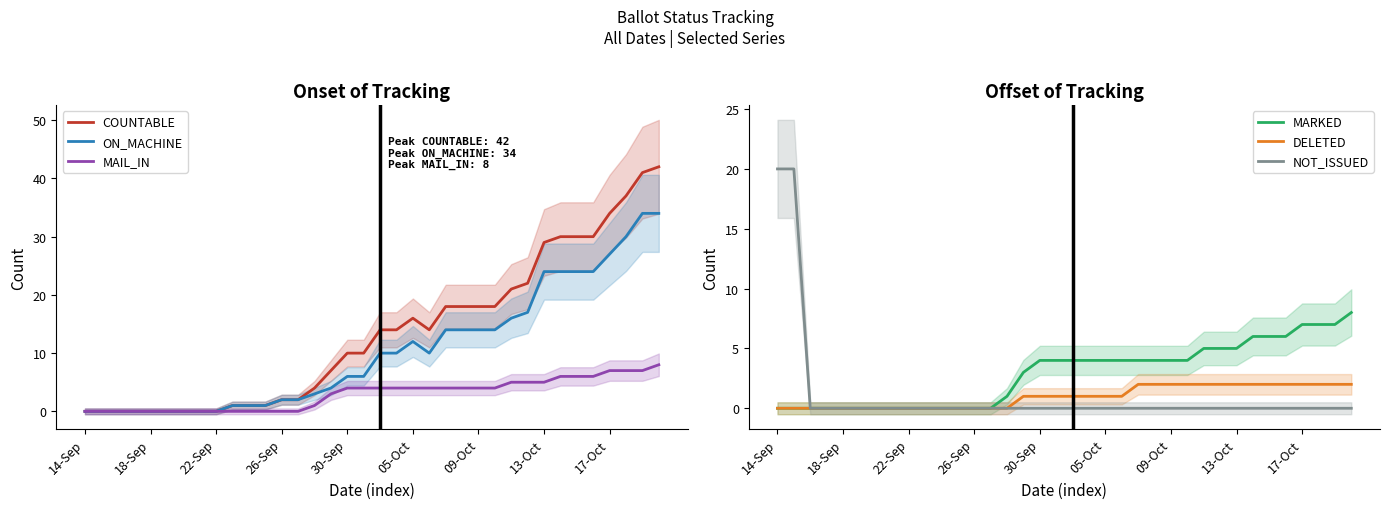

The value of MAIL_IN at 30-Sep is 7. True or false?

False